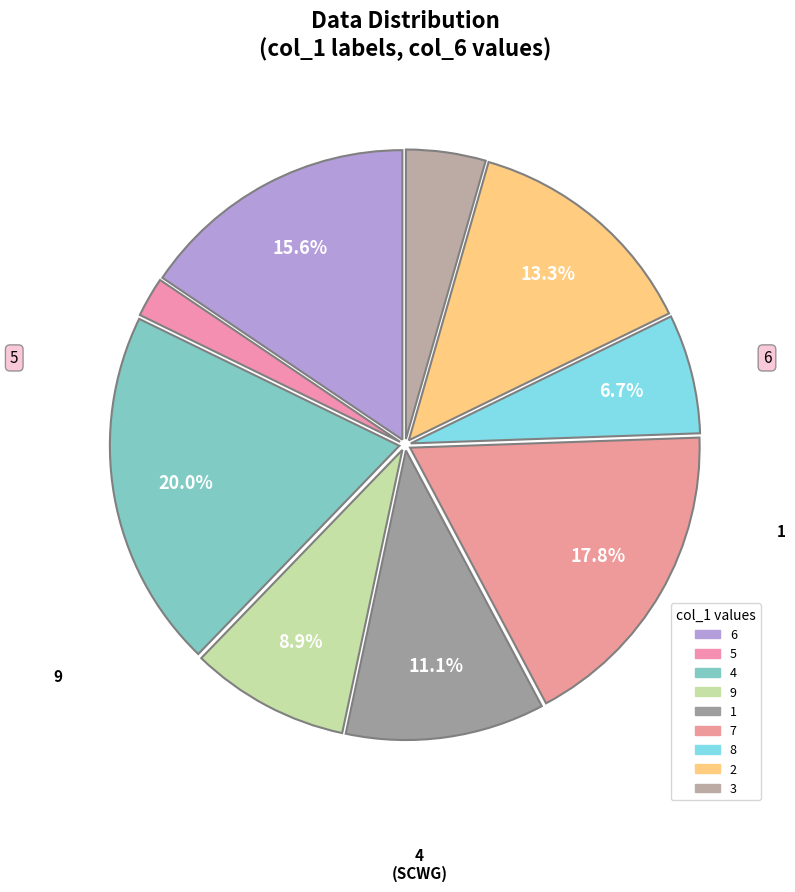

How many segments does this pie chart have?

9